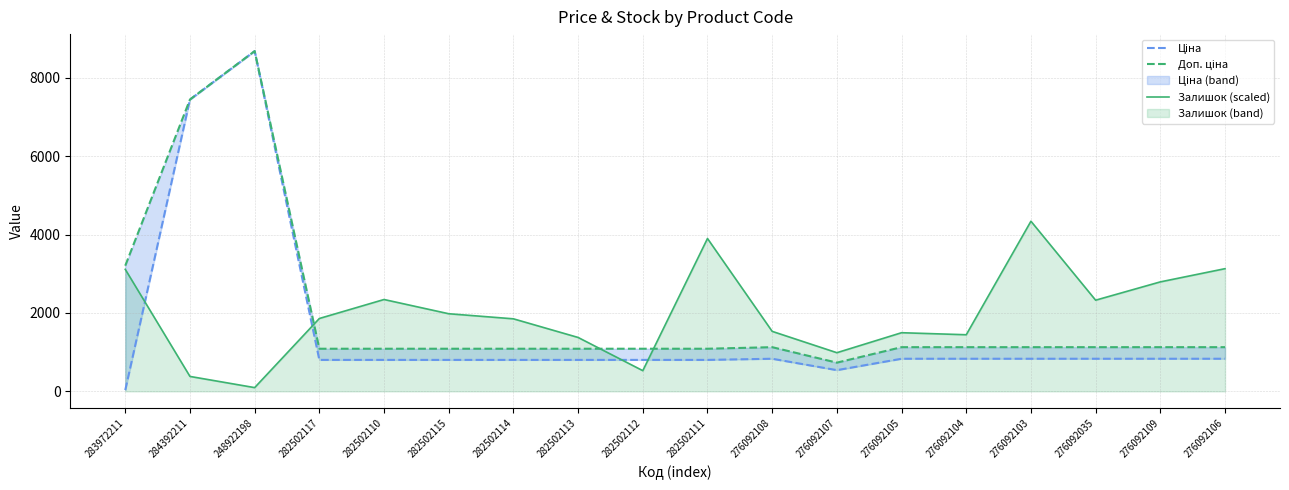

What is the sum of all Доп. ціна values?

35557.1